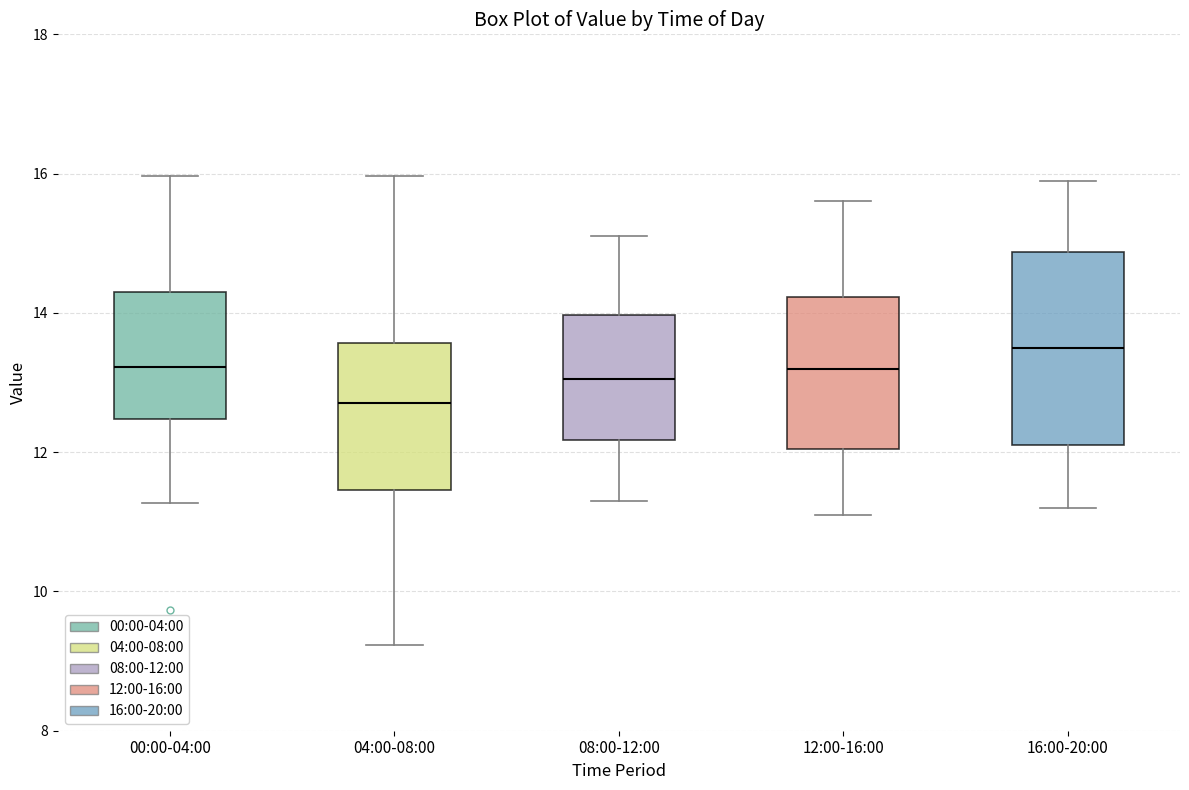

Reading left to right, transcribe this box plot: for each box, give where its median line is, the range the box spans, and where its two whiskers end, as read against the y-axis. The values are not printed on the chart, so give them approximately, as read against the axis.

00:00-04:00: median 13.2, box 12.4 to 14.2, whiskers 11.2 to 16.0
04:00-08:00: median 12.8, box 11.4 to 13.6, whiskers 9.2 to 16.0
08:00-12:00: median 13.0, box 12.2 to 14.0, whiskers 11.4 to 15.2
12:00-16:00: median 13.2, box 12.0 to 14.2, whiskers 11.2 to 15.6
16:00-20:00: median 13.6, box 12.2 to 14.8, whiskers 11.2 to 16.0